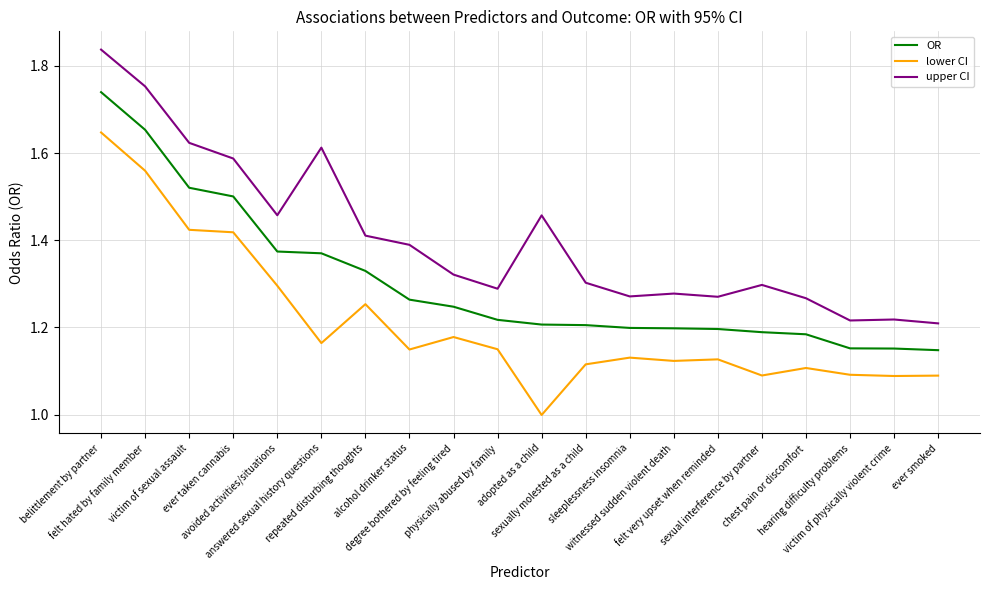

True or false: upper CI and lower CI intersect in this chart.

False